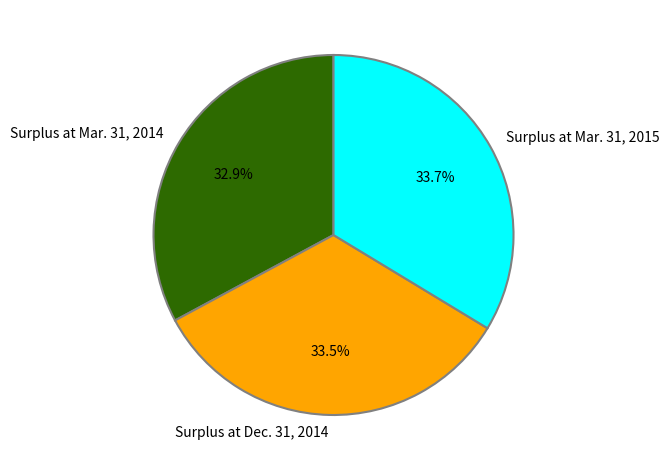

Count the number of slices in the pie.

3